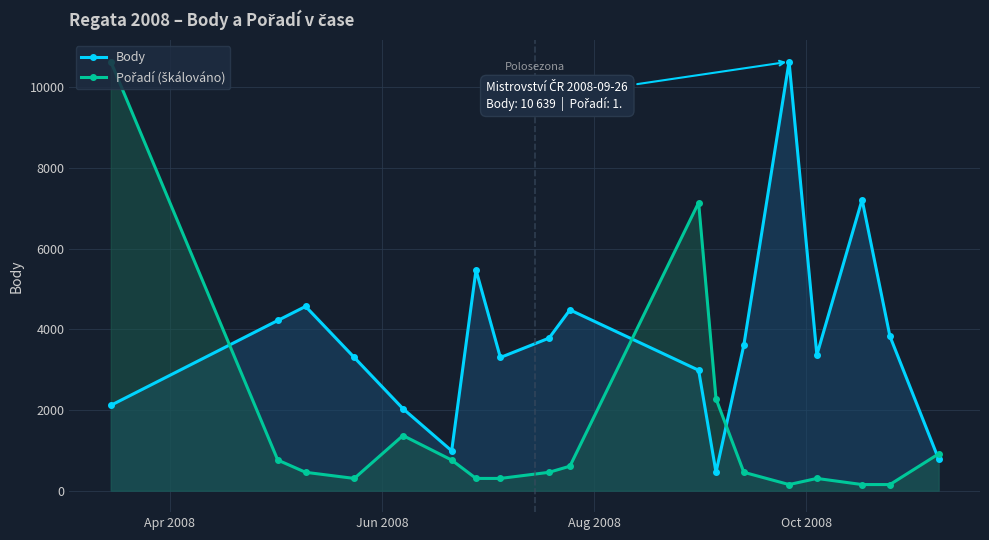

What is the average value of the Body series?

3731.7